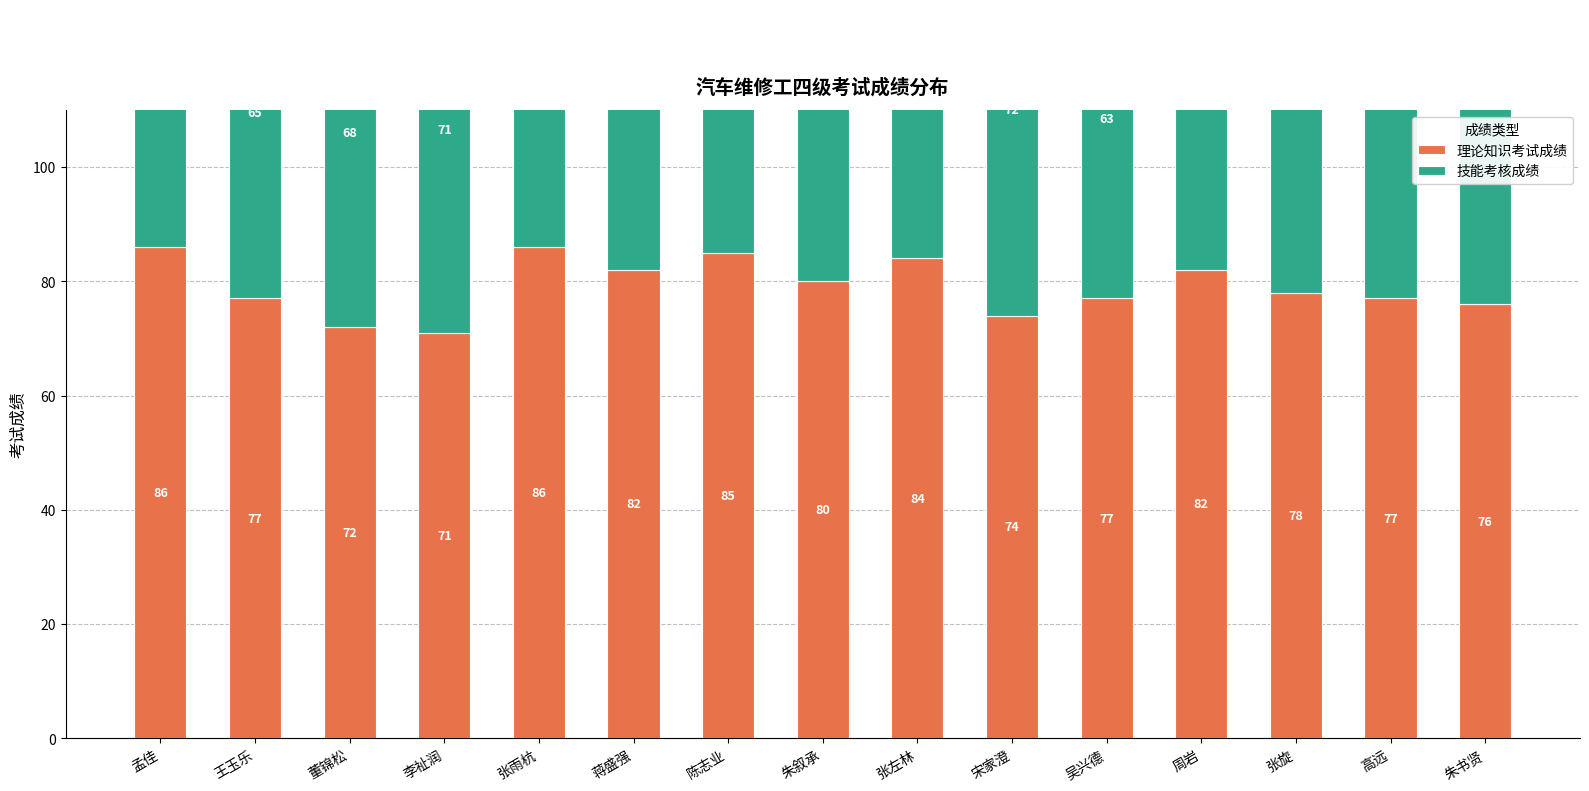

What is the difference between the highest and lowest values at 周岩?

6